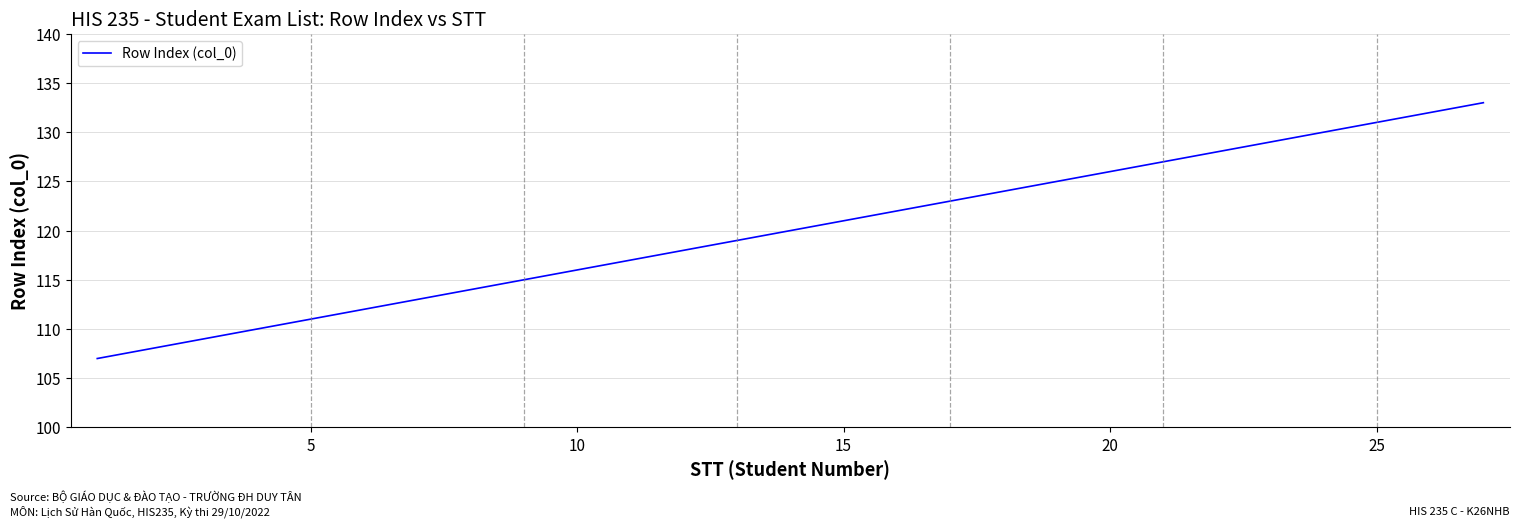

What is the minimum value shown in the chart?

107